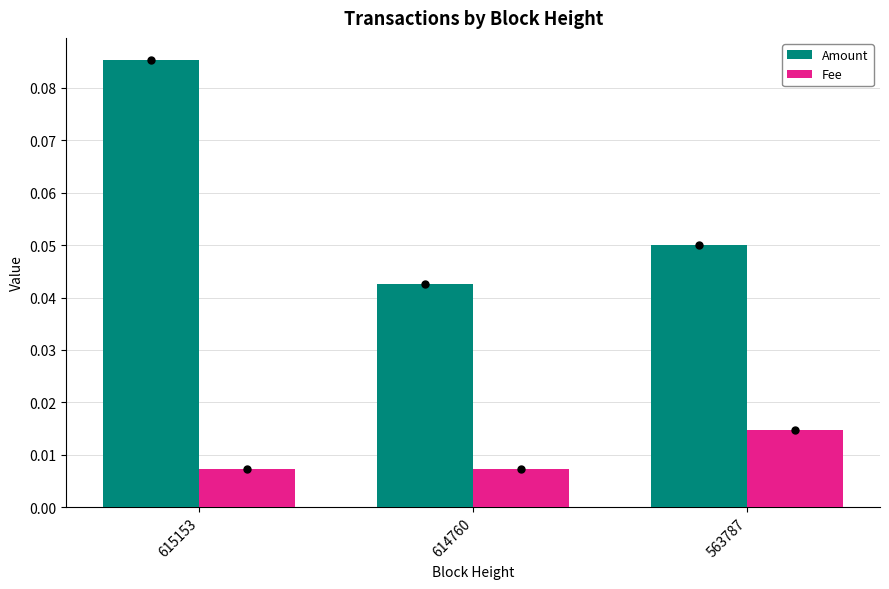

Count the number of data series in this chart.

2